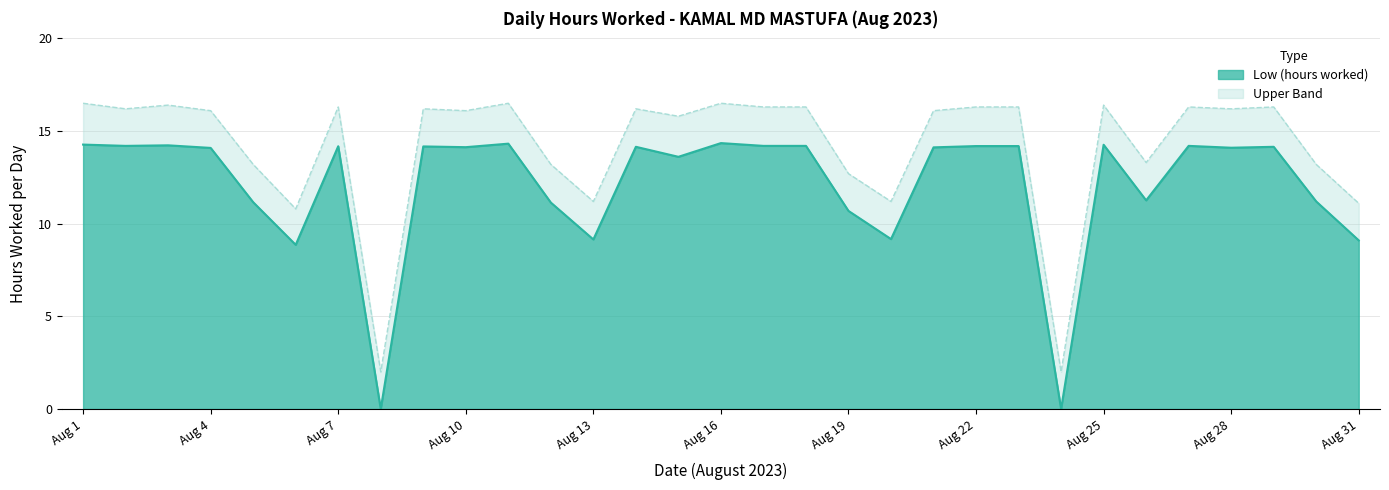

At 3, list the series in order from largest to smallest.

Upper Band, Low (hours worked)